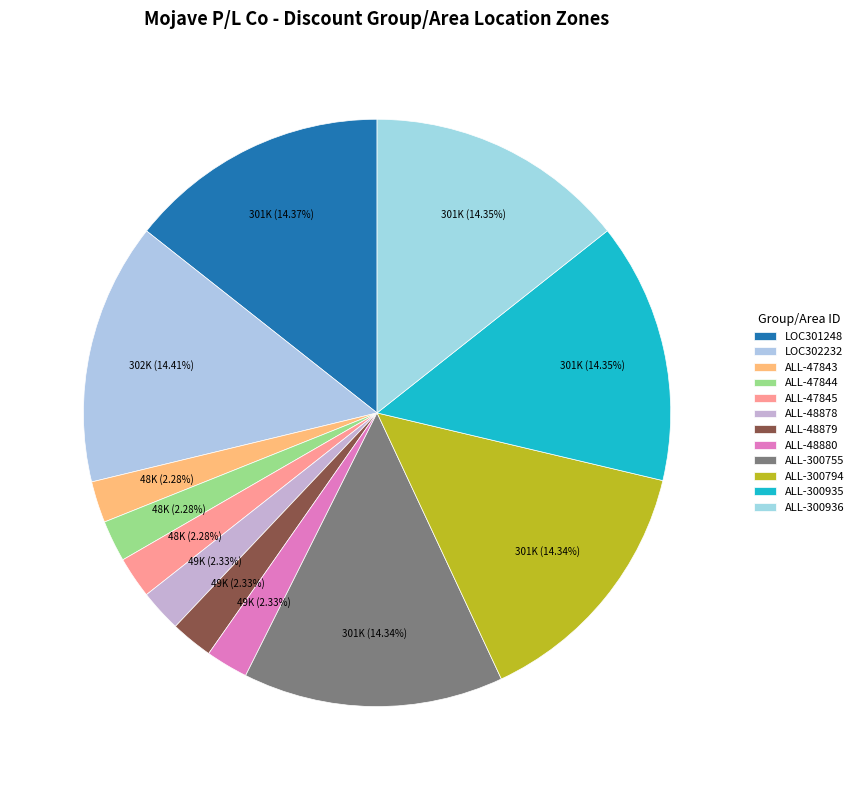

Is LOC301248 the majority of the pie?

No